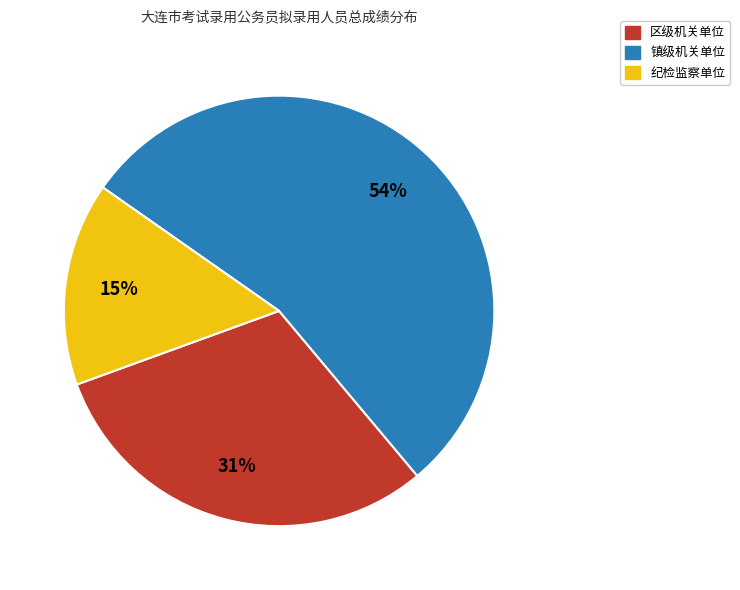

True or false: 镇级机关单位 accounts for 54% of the total.

True